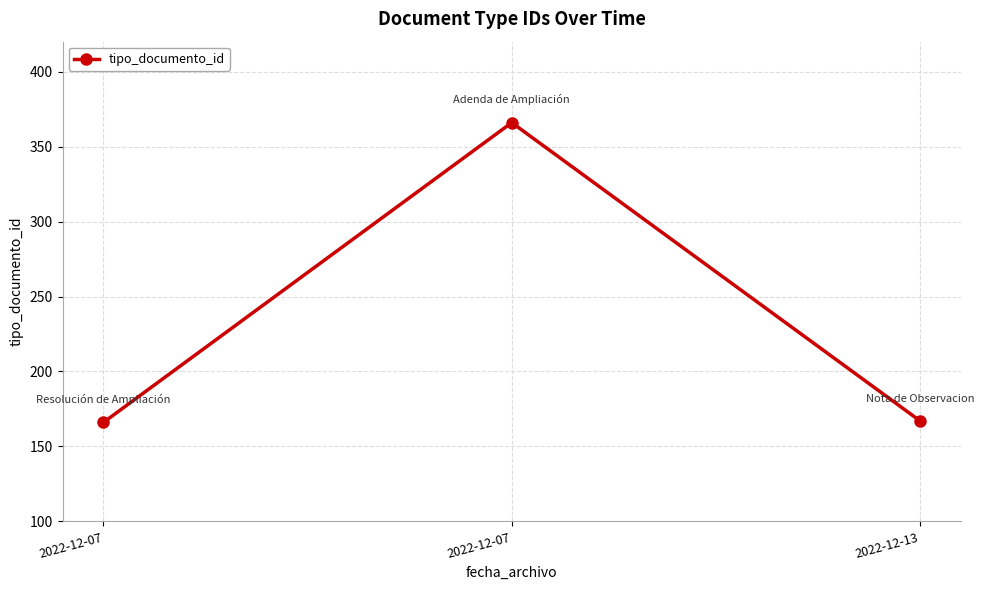

How many distinct data groups are displayed?

1